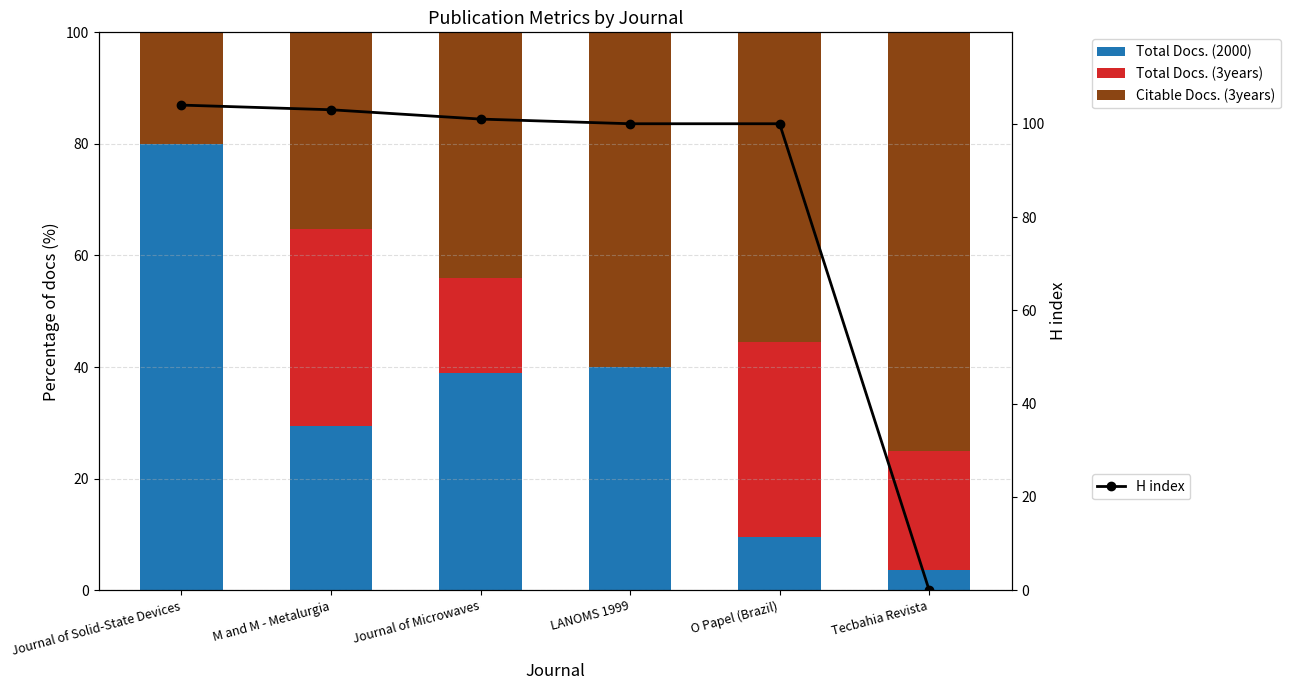

Where does the H index series first go above 101?

Journal of Solid-State Devices